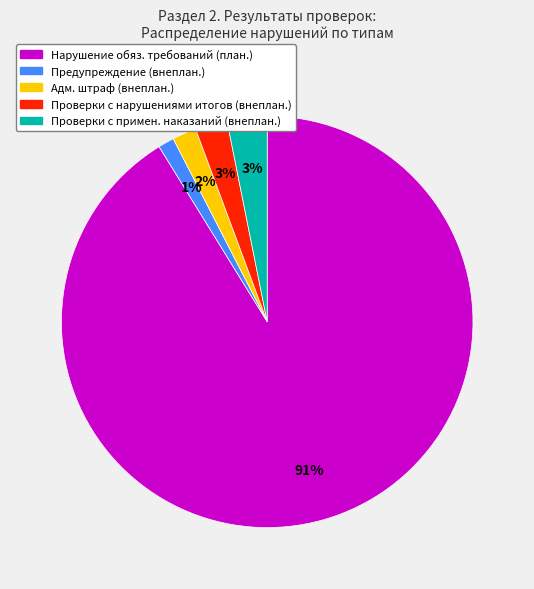

Count the number of slices in the pie.

5